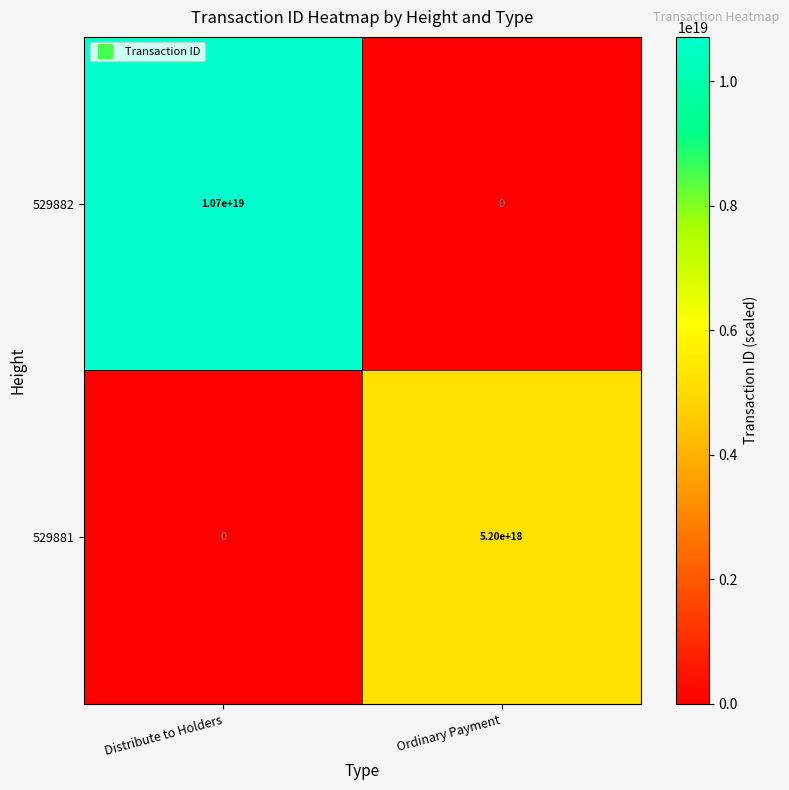

Rank the series by their average value, from lowest to highest.

529881, 529882